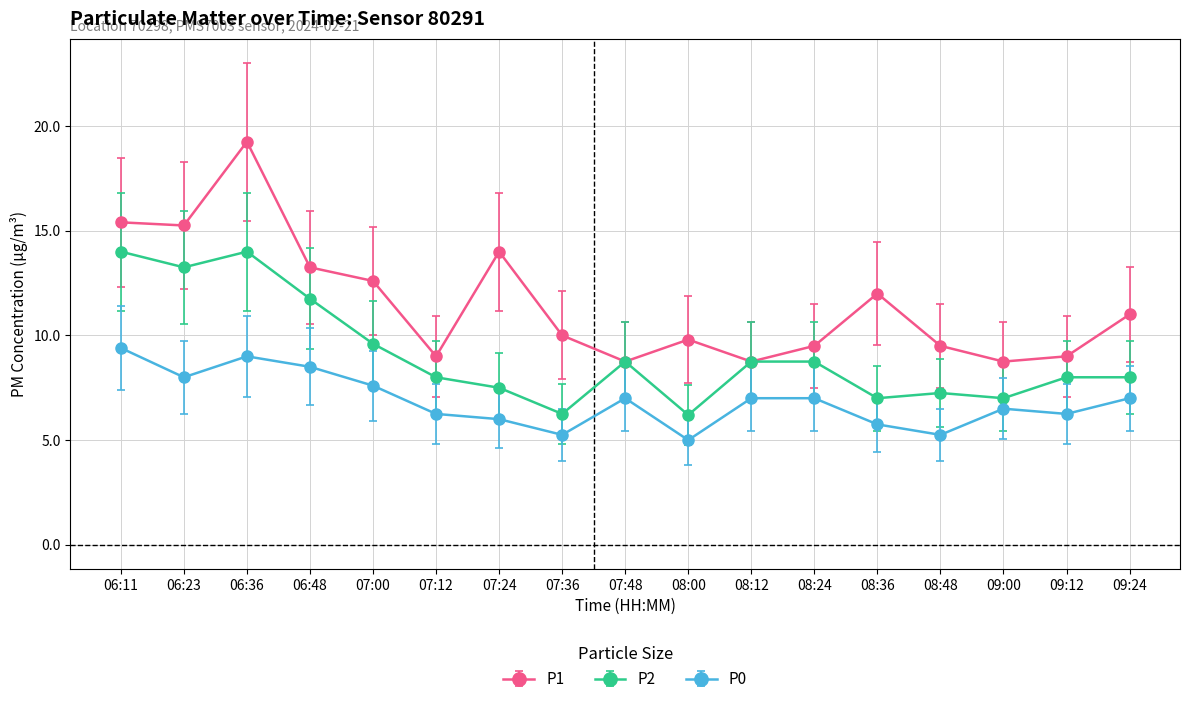

Which series has the largest total across all categories?

P1